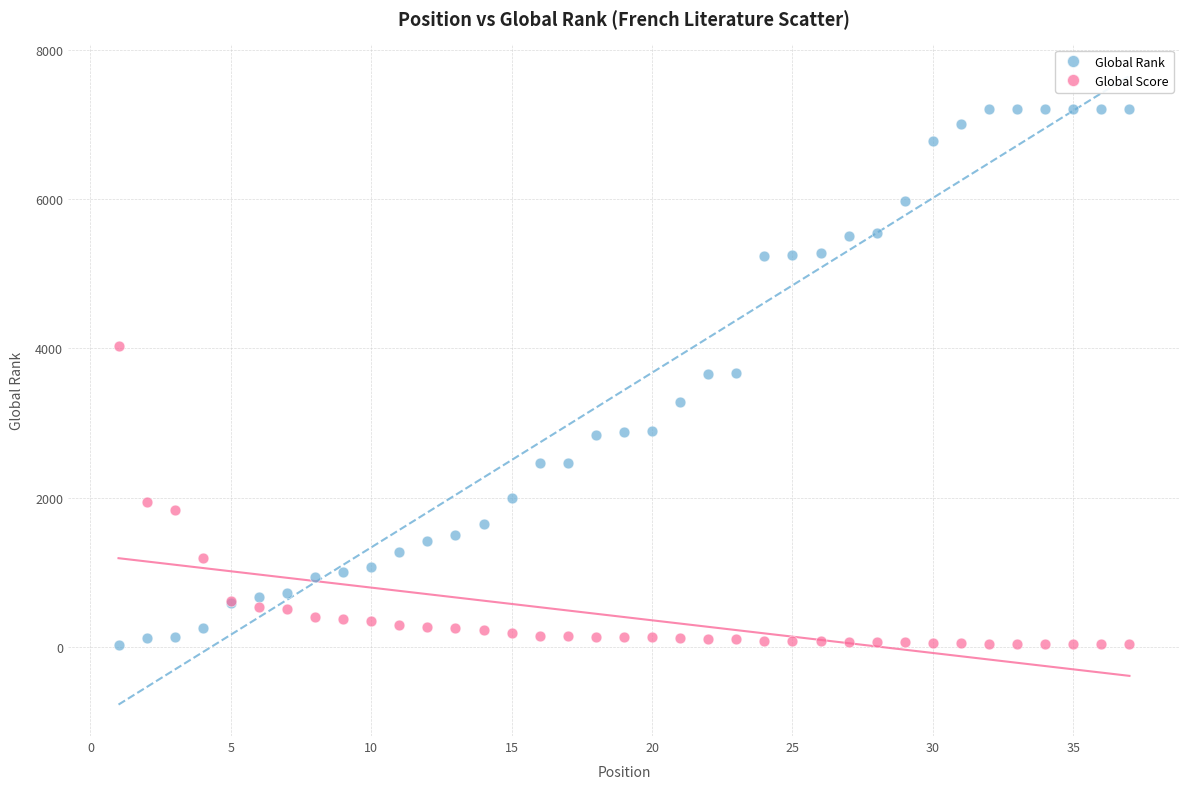

What is the X range (max minus min) for the scatter plot?

36